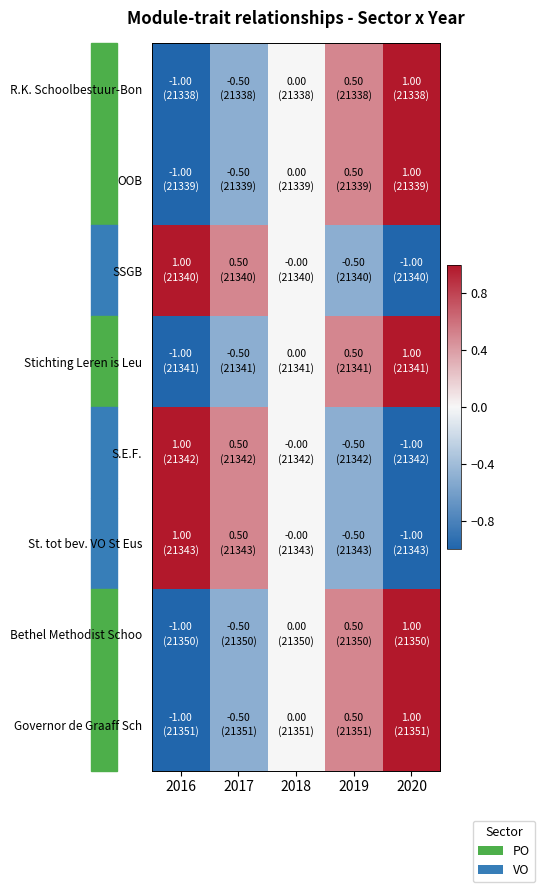

How many data points does each series have?

5